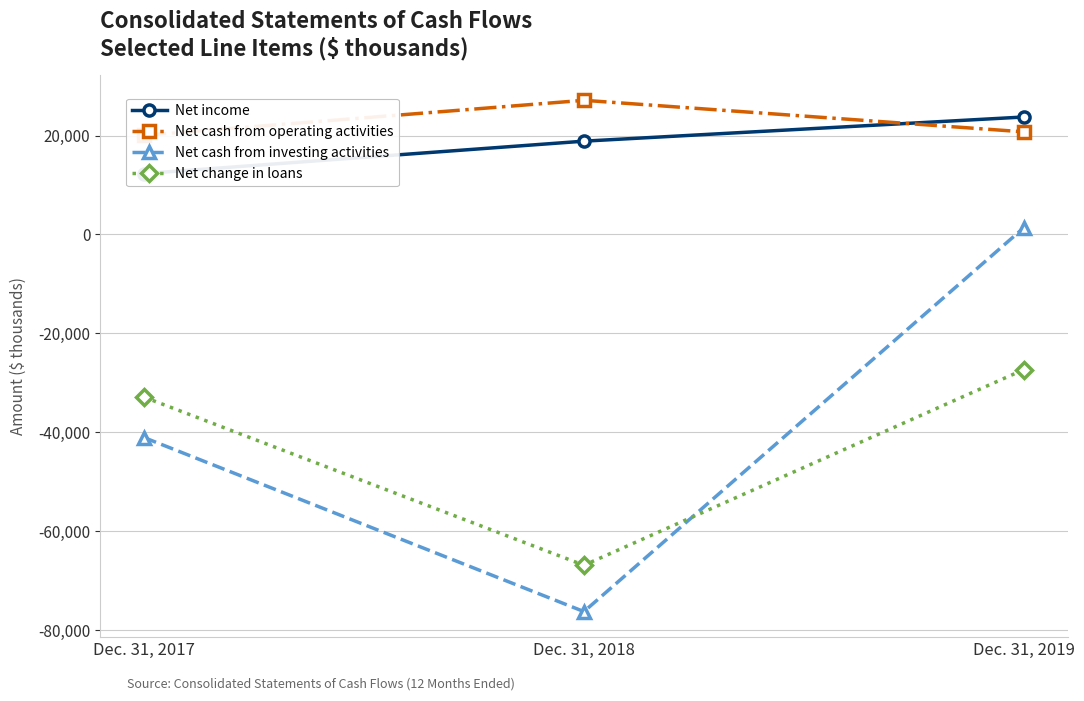

The value of Net cash from investing activities at Dec. 31, 2019 is 1359. True or false?

True